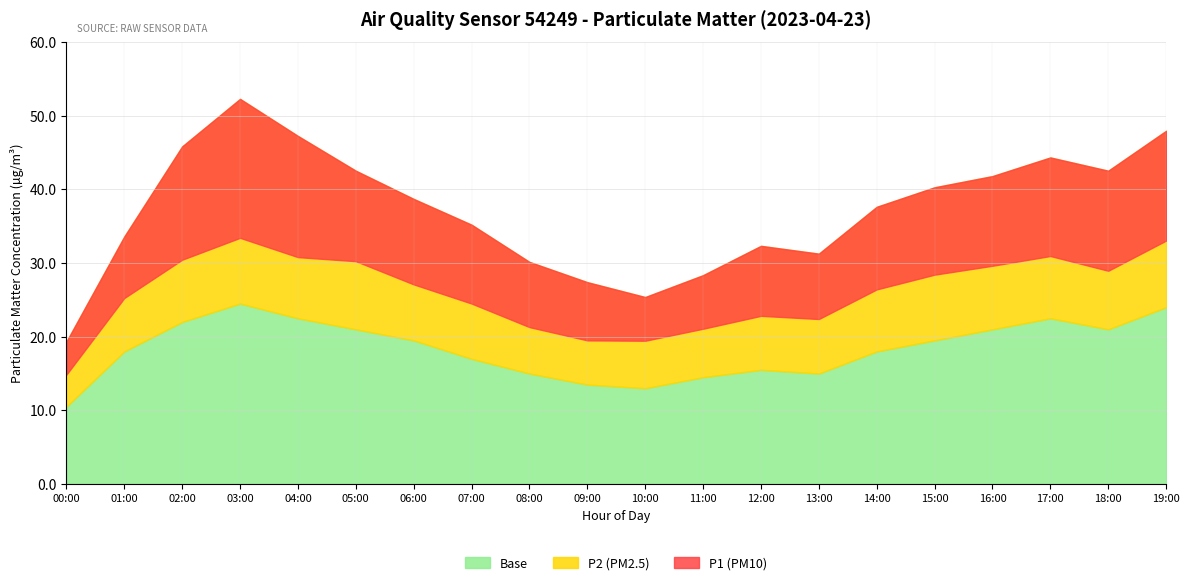

What are all the series names shown in the legend?

P1 (PM10), P2 (PM2.5), Base